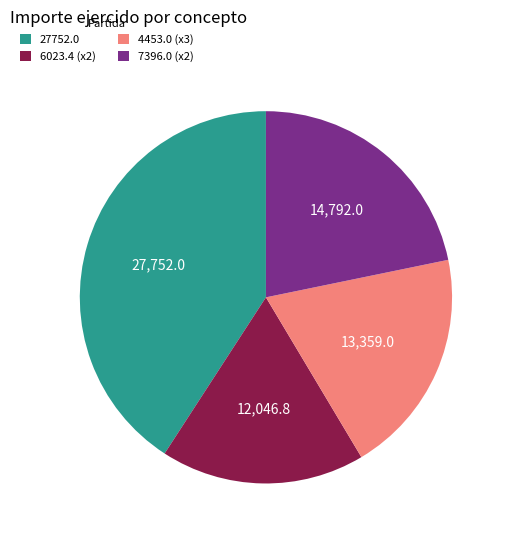

Is the sum of 27752.0 and 7396.0 (x2) greater than half?

Yes